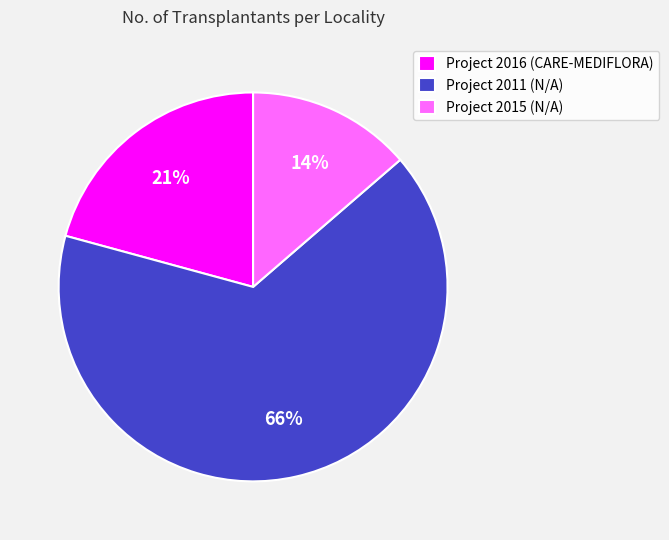

Which slice represents more than half of the pie?

Project 2011 (N/A)